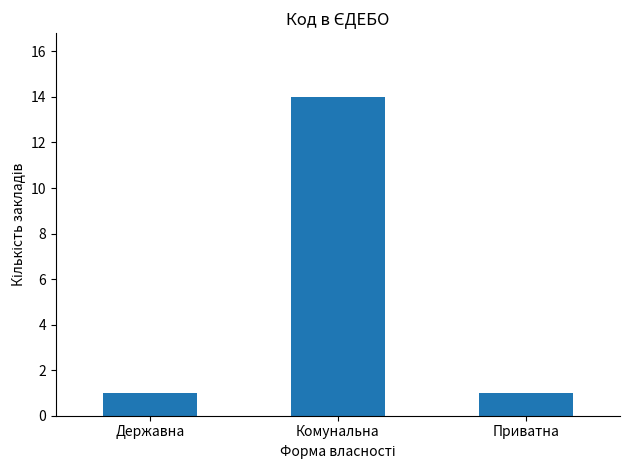

Is it true that the value at Комунальна is 14?

True